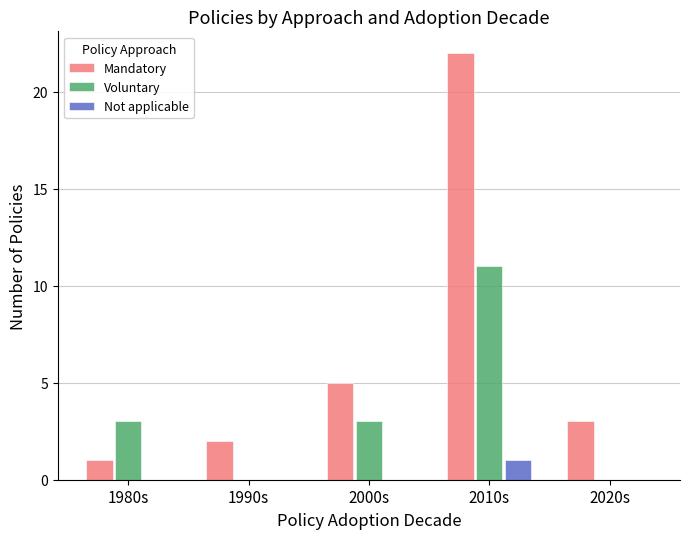

At which label does Not applicable reach its peak?

2010s